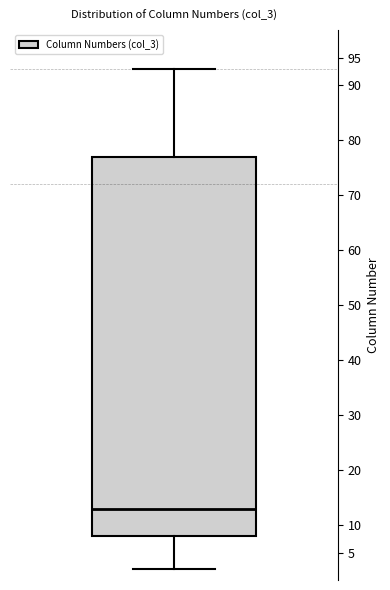

Where is the upper edge of the box on the y-axis? The values are not printed on the chart, so give them approximately, as read against the axis.

77